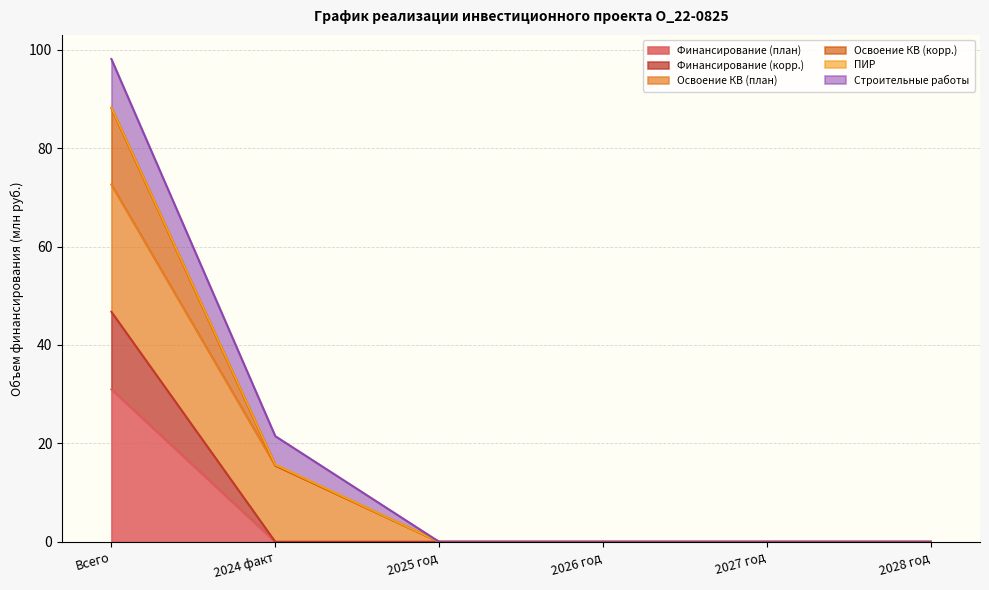

What is the value of the Освоение КВ (корр.) point at the 2nd from the left?

15.5